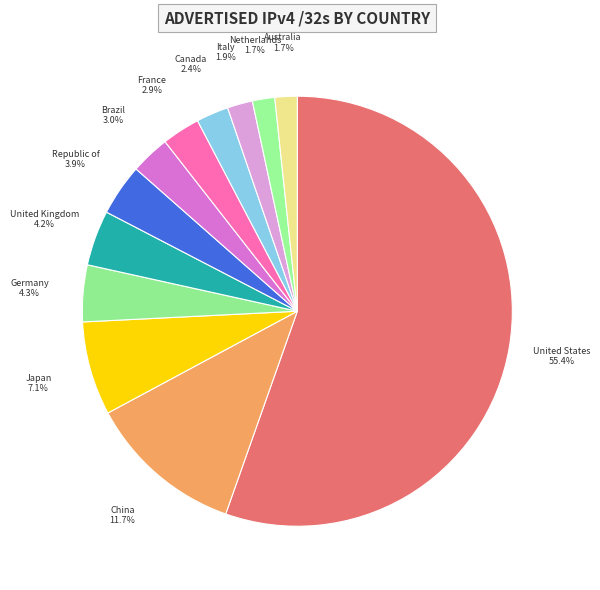

How many slices are in this pie chart?

12